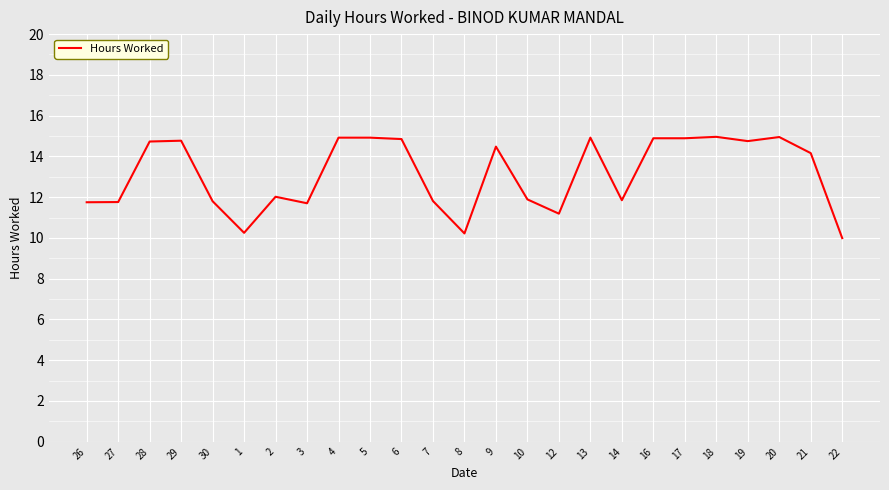

What position from the right is 27?

24